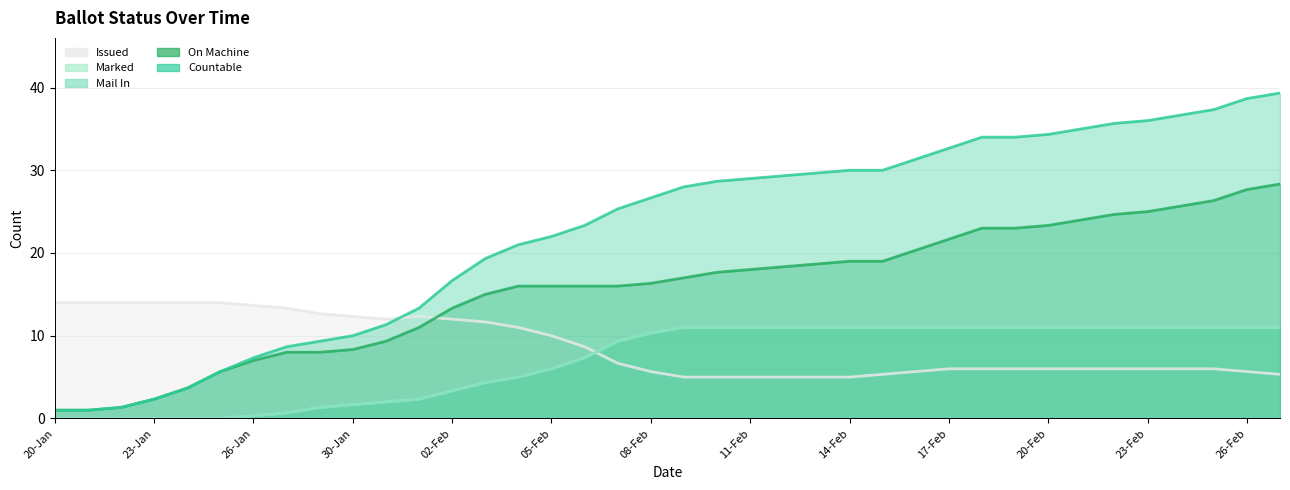

What is the label of the 25th point from the right?

03-Feb